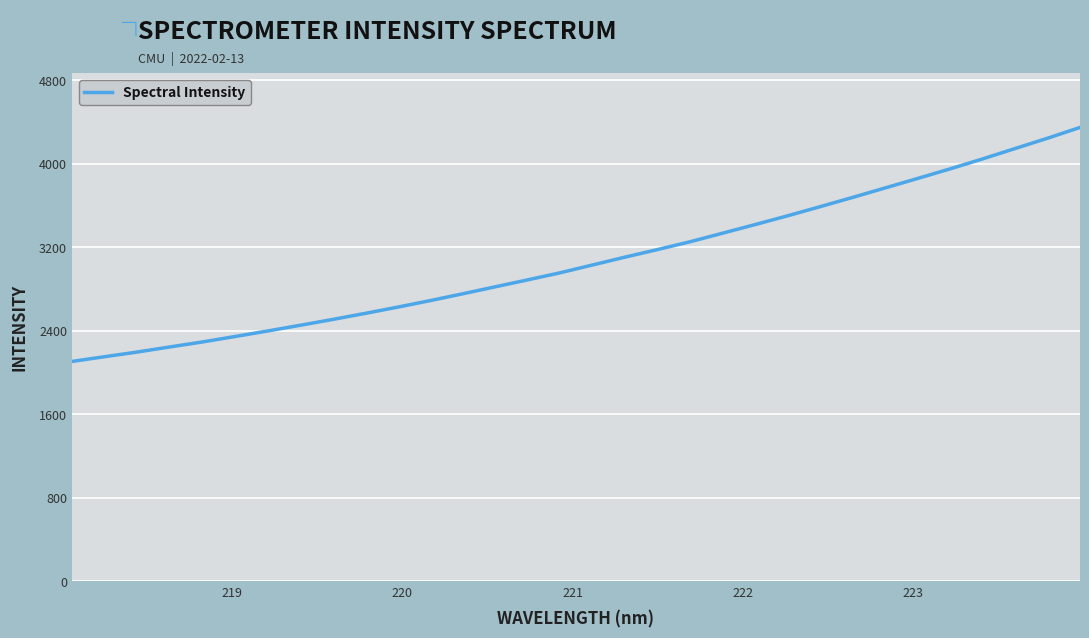

What is the greatest value displayed?

4347.7